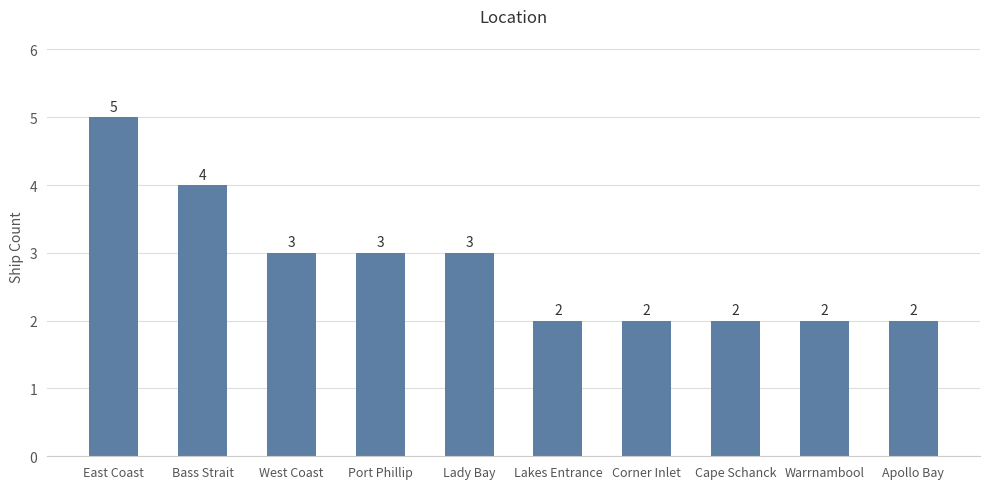

How many data points does each series have?

10